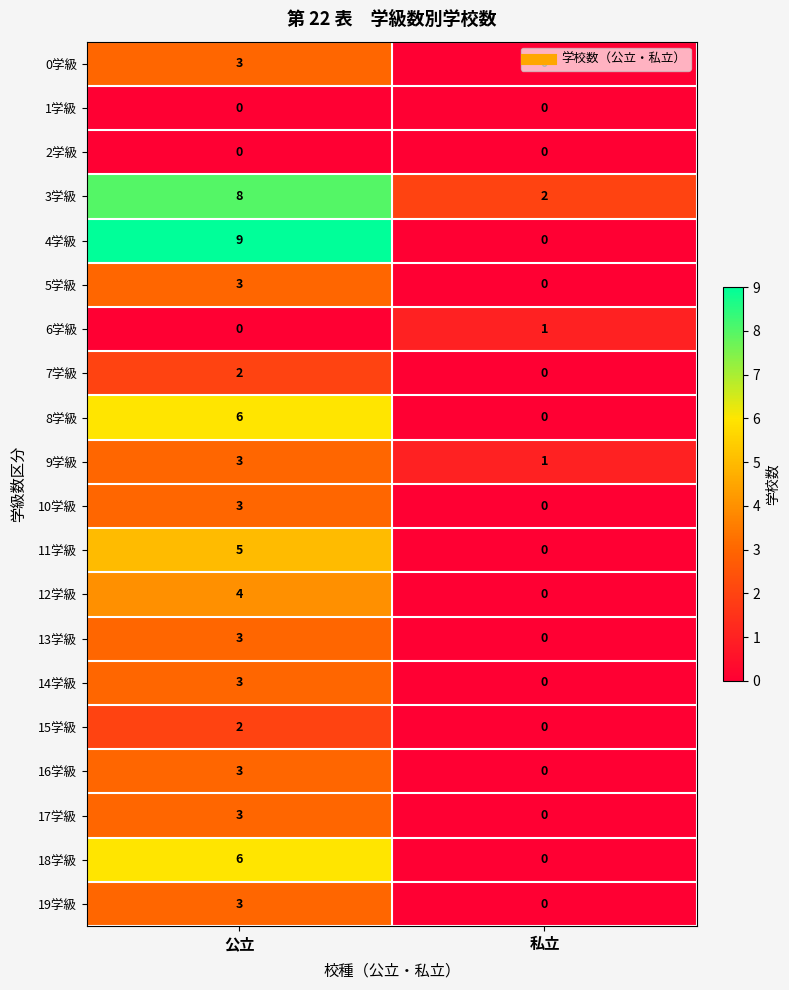

Which series has the largest total across all categories?

3学級